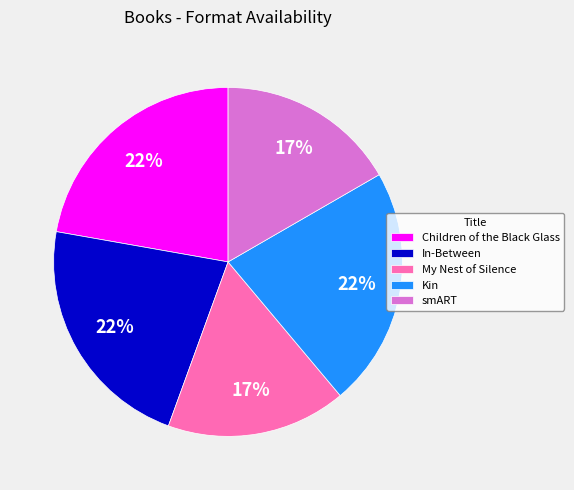

To the nearest percent, what is the average slice percentage?

20%